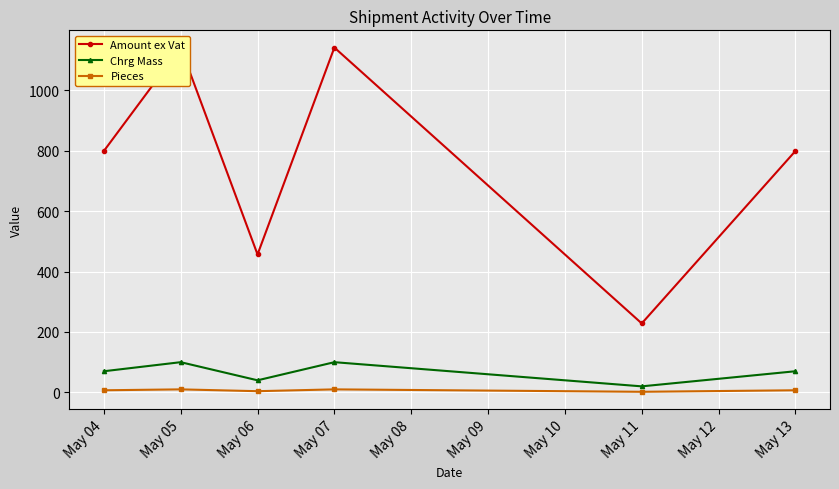

What is the difference between the second highest and minimum values in the Amount ex Vat series?

913.0